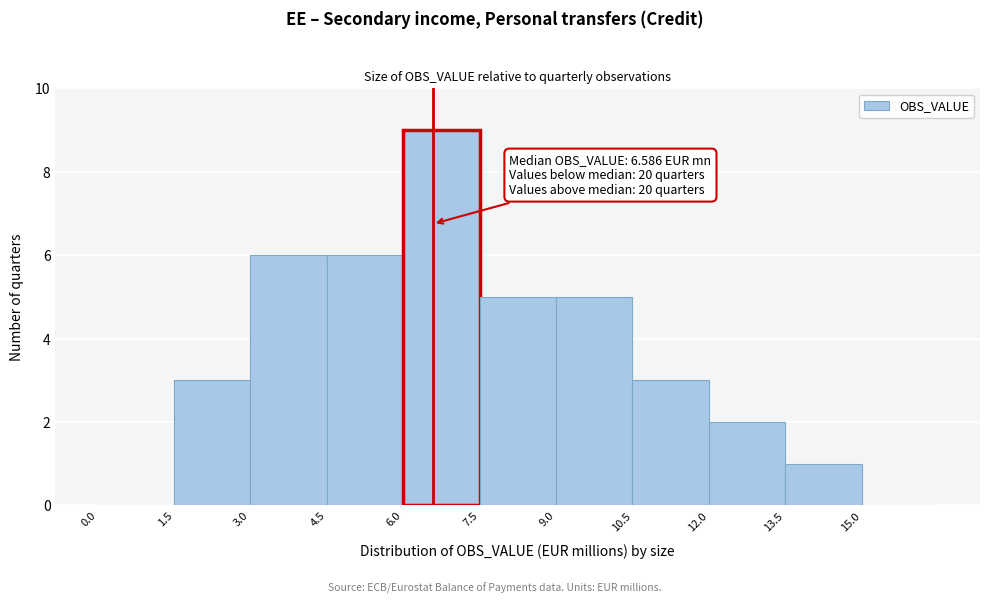

Over which range of the x-axis is the bar tallest?

6.0 to 7.5